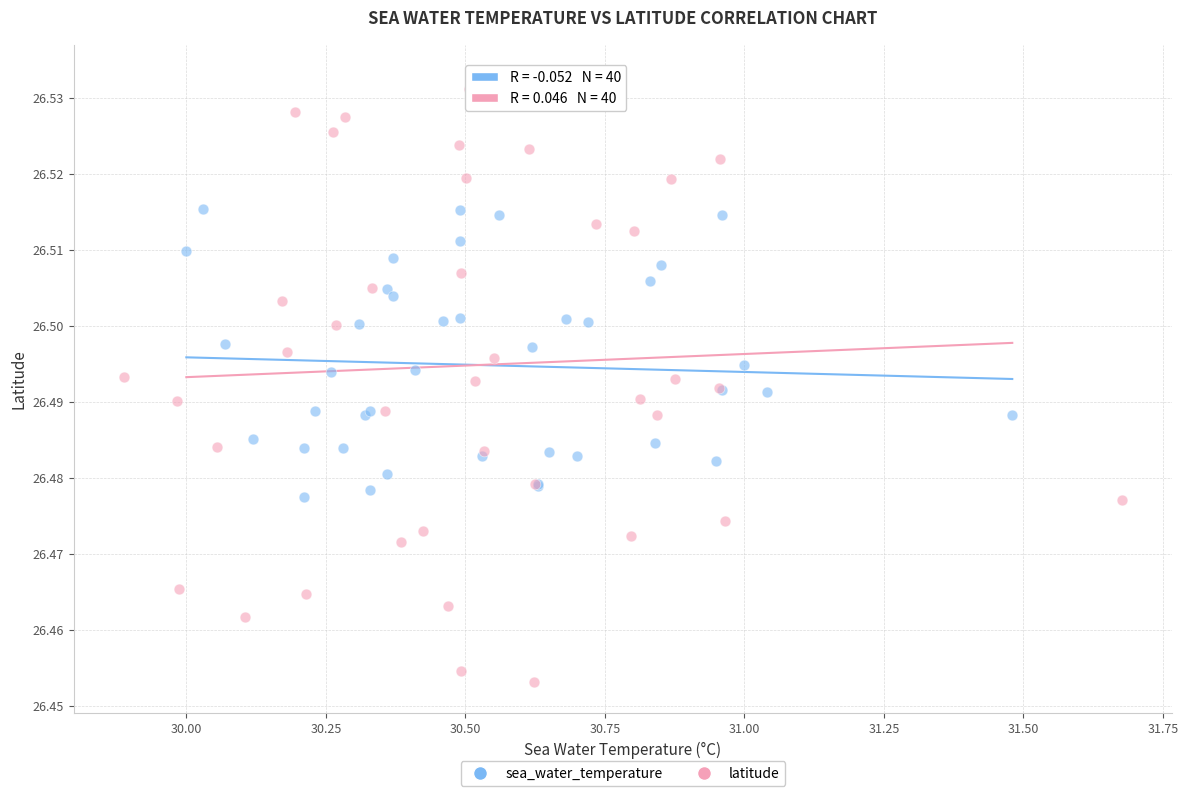

What are all the series names shown in the legend?

sea_water_temperature, latitude